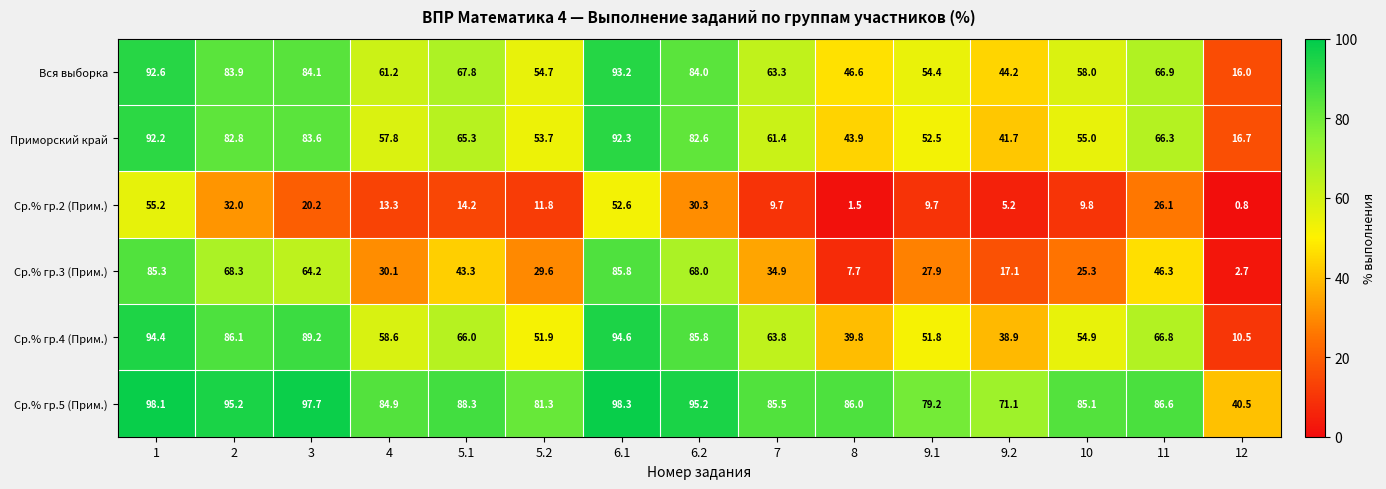

At how many categories does at least one series exceed 57?

14